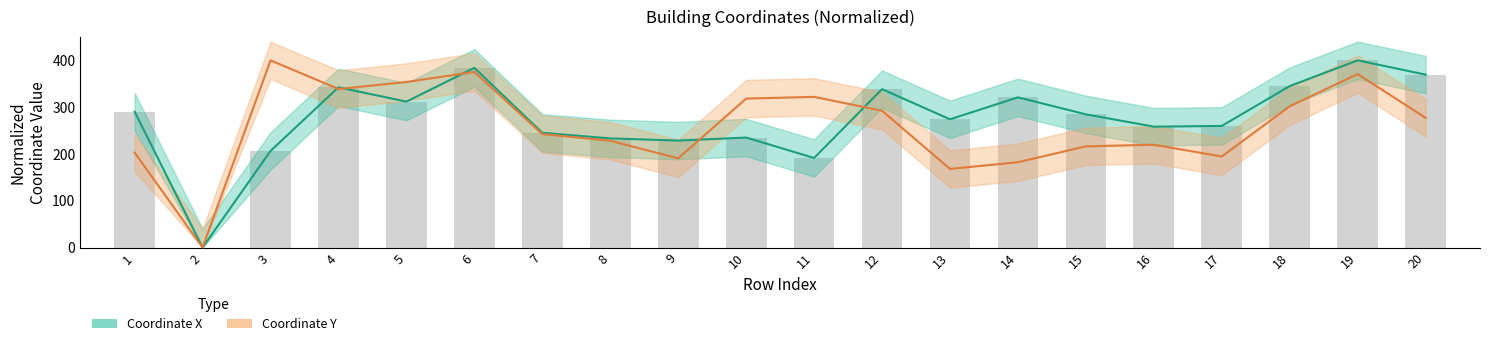

Which has a higher value, 8 or 15?

15